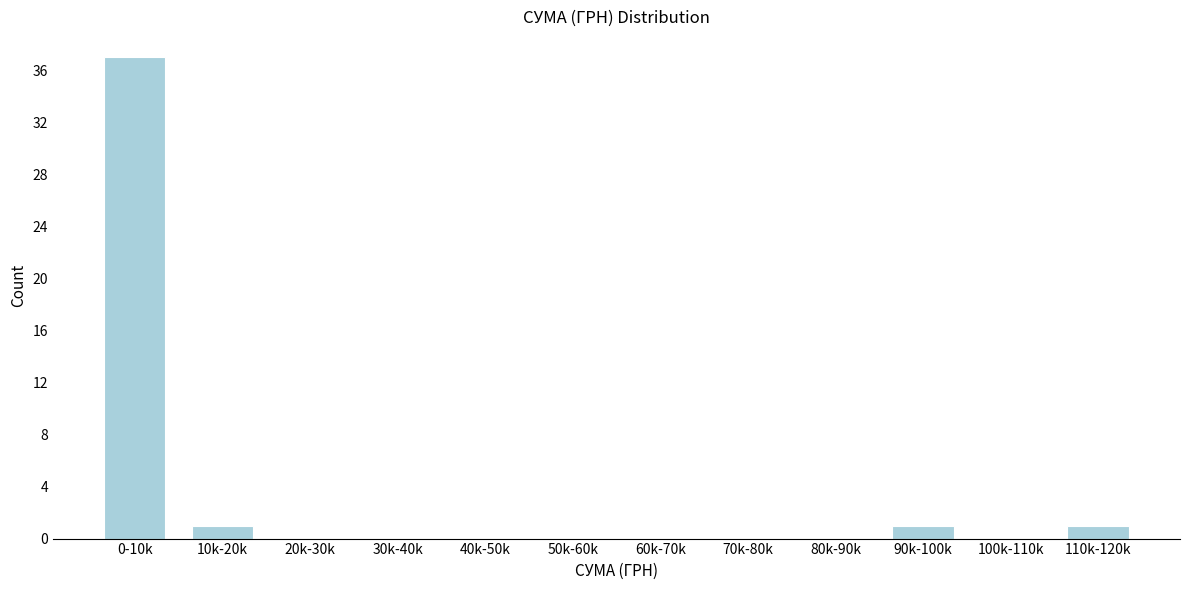

Reading right to left, extract all data points from this chart.

110k-120k=1	100k-110k=0	90k-100k=1	80k-90k=0	70k-80k=0	60k-70k=0	50k-60k=0	40k-50k=0	30k-40k=0	20k-30k=0	10k-20k=1	0-10k=37